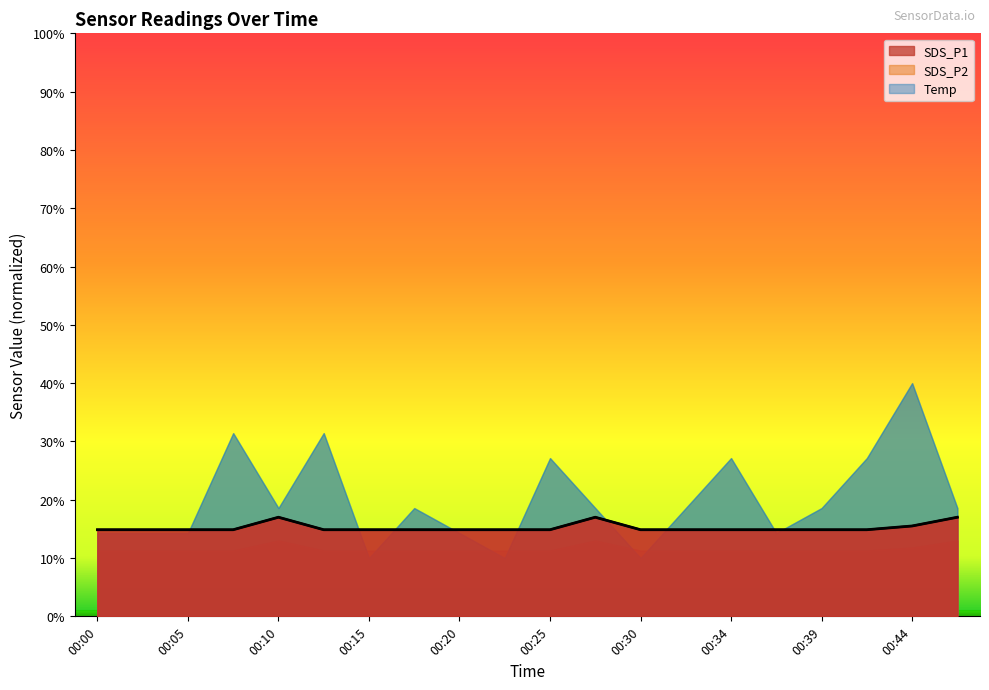

Which category has the highest value in the SDS_P2 series?

00:10